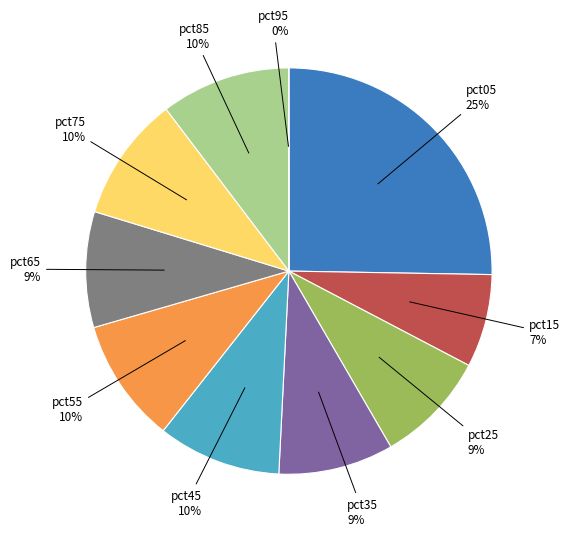

What percentage is the pct55 slice, to the nearest percent?

10%